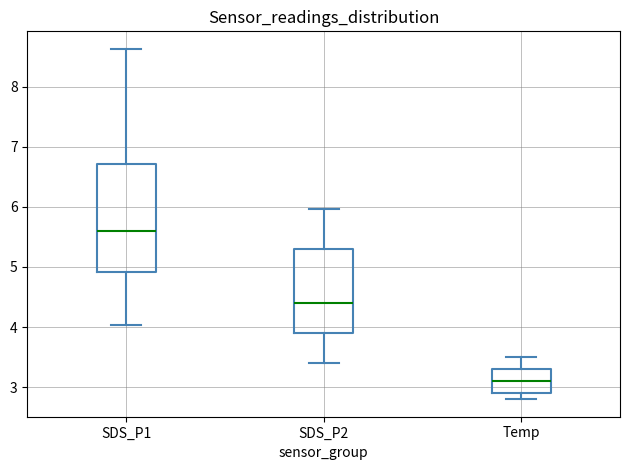

Reading left to right, read every box against the y-axis: the position of its median line, the range the box covers, and the ends of its whiskers. The values are not printed on the chart, so give them approximately, as read against the axis.

SDS_P1: median 5.6, box 4.9 to 6.7, whiskers 4.0 to 8.6
SDS_P2: median 4.4, box 3.9 to 5.3, whiskers 3.4 to 6.0
Temp: median 3.1, box 2.9 to 3.3, whiskers 2.8 to 3.5